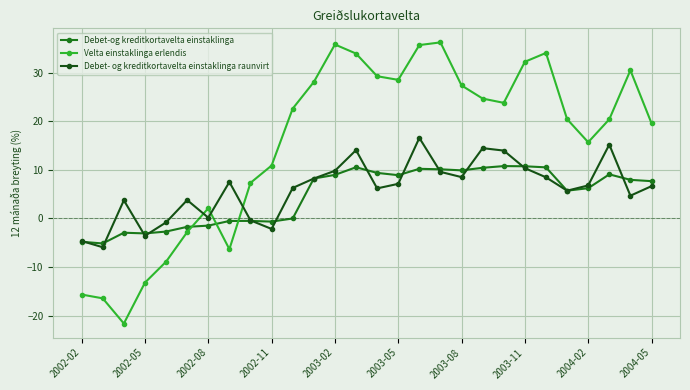

How many series are shown in this chart?

3